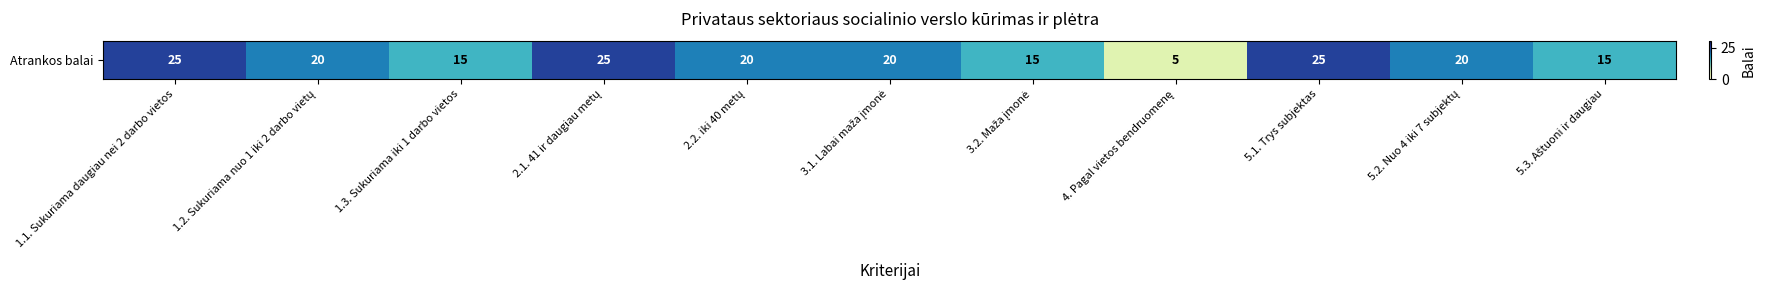

Read the value at 4. Pagal vietos bendruomenę, to the nearest 5.

5